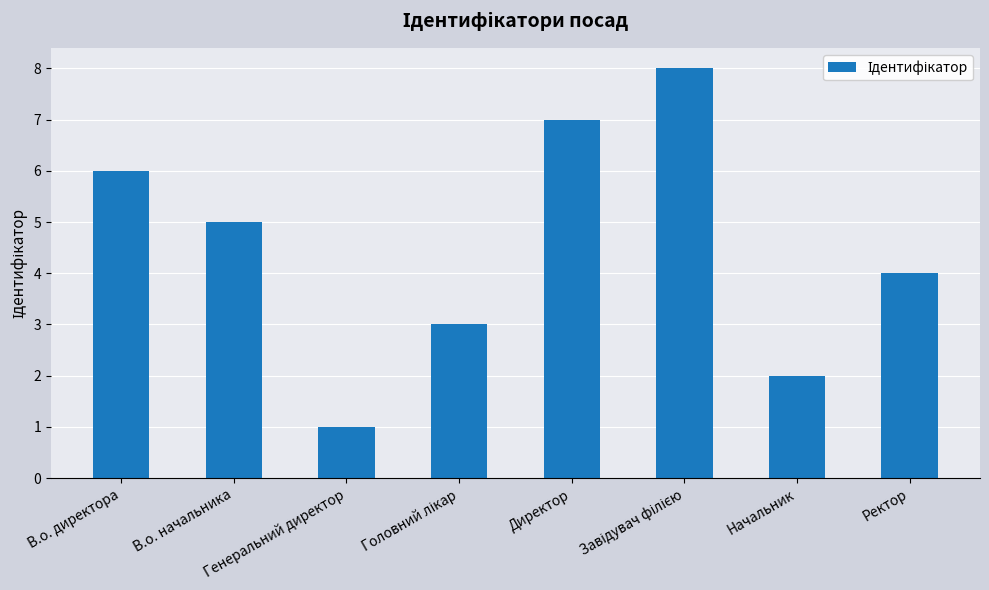

Reading left to right, transcribe all the data shown in this chart.

6	5	1	3	7	8	2	4